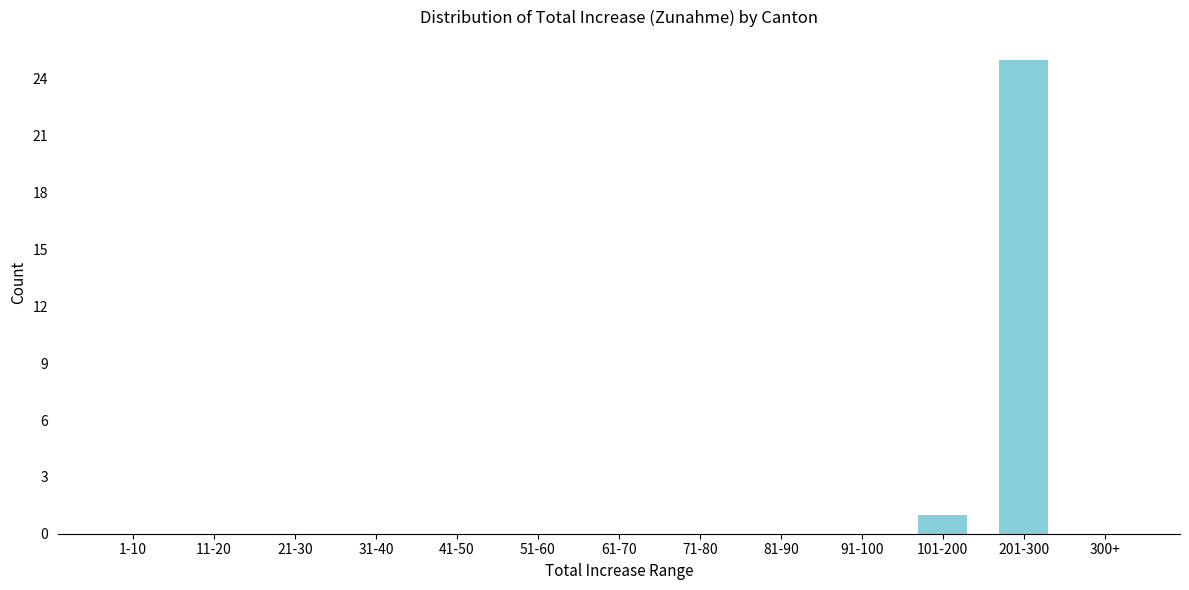

Reading left to right, list all the values displayed in this chart.

1-10=0	11-20=0	21-30=0	31-40=0	41-50=0	51-60=0	61-70=0	71-80=0	81-90=0	91-100=0	101-200=1	201-300=25	300+=0